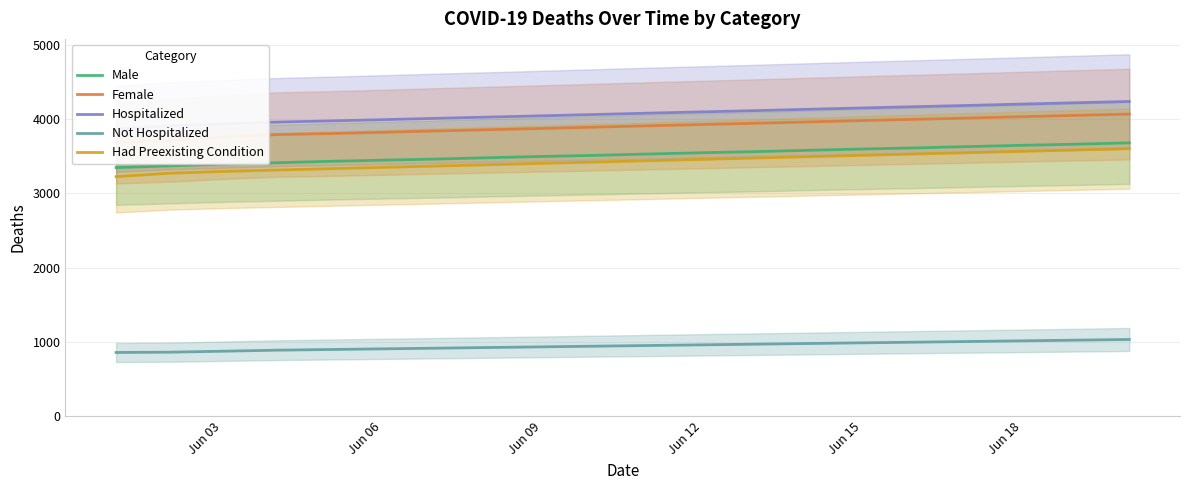

What is the maximum value for Male?

3678